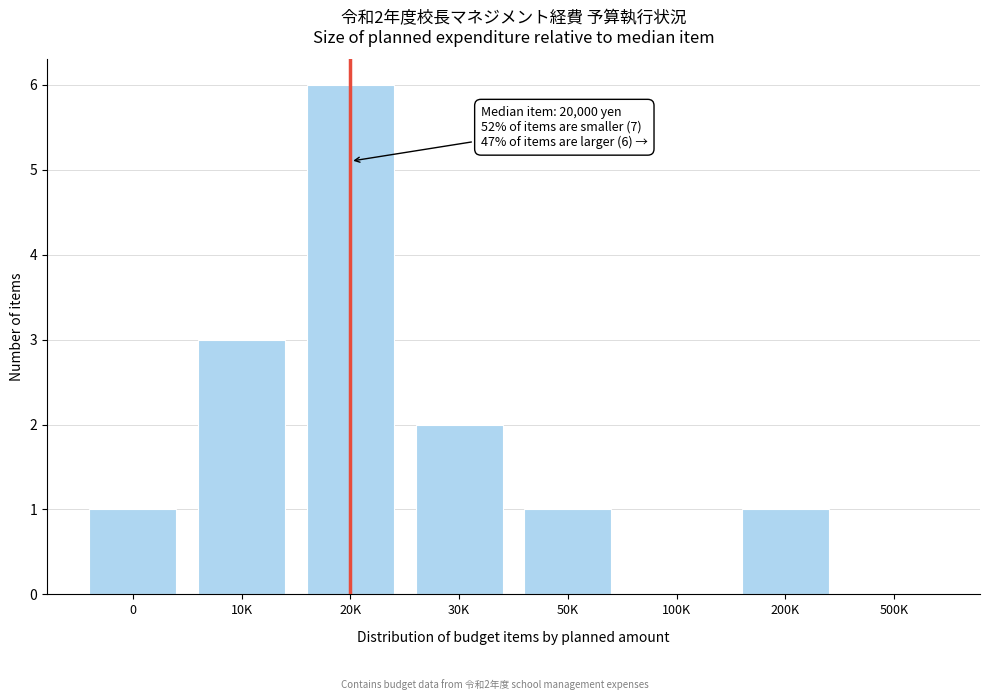

Reading left to right, list all the values displayed in this chart.

0=1	10K=3	20K=6	30K=2	50K=1	100K=0	200K=1	500K=0